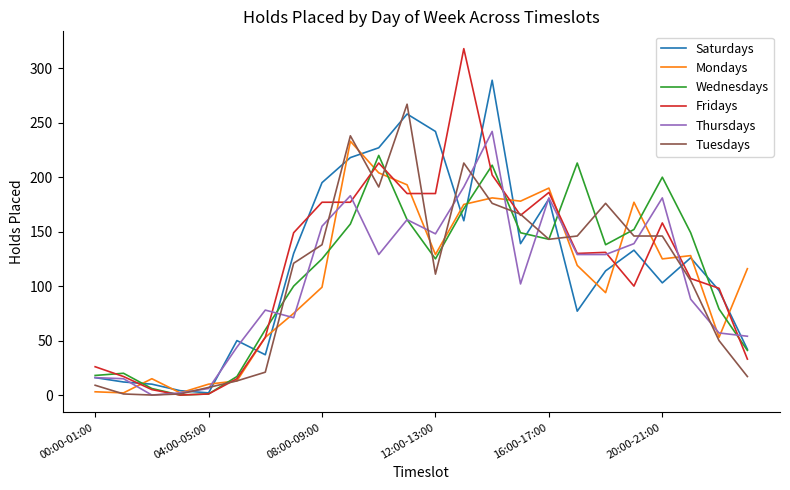

What is the maximum value shown in the chart?

318